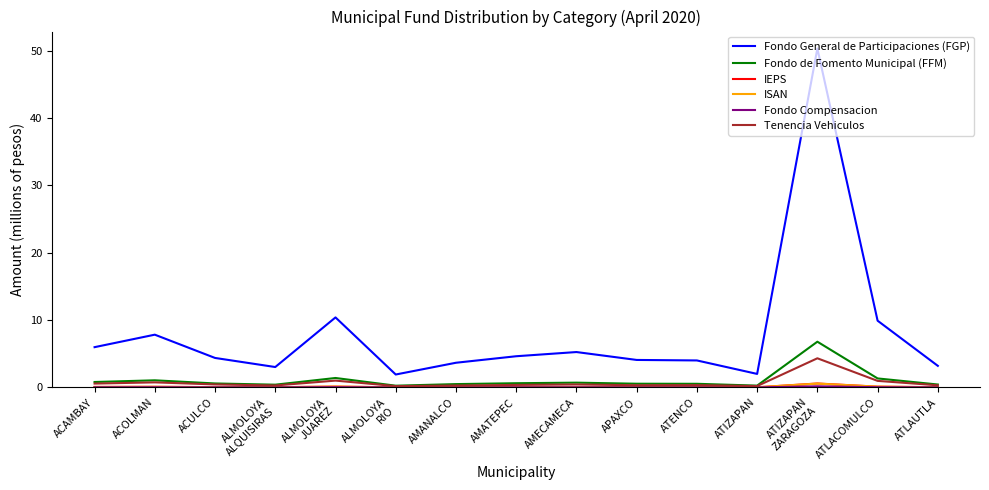

Is it true that Fondo General de Participaciones (FGP) equals 50.3 at ATIZAPAN
ZARAGOZA?

True